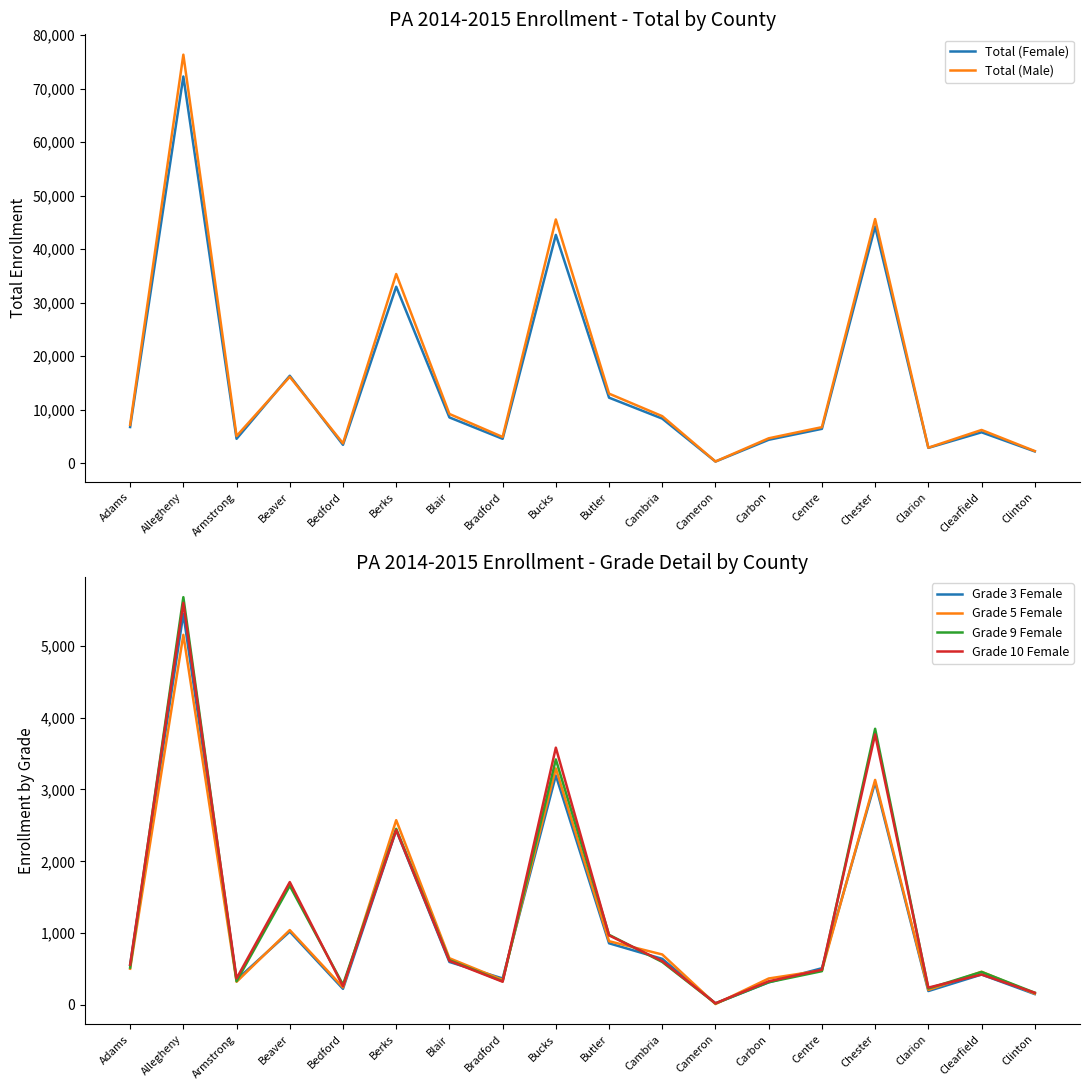

Reading left to right, list all the values displayed in this chart.

Total (Female): 6750	72282	4546	16329	3423	32986	8544	4545	42674	12238	8322	293	4365	6412	44228	2852	5765	2190
Total (Male): 7145	76361	5061	16137	3703	35356	9192	4884	45552	12989	8776	307	4642	6723	45629	2887	6200	2259
Grade 3 Female: 559	5445	351	1022	225	2433	599	369	3195	859	642	22	315	512	3099	194	424	152
Grade 5 Female: 505	5153	323	1043	245	2573	651	349	3293	888	703	13	369	482	3133	210	463	158
Grade 9 Female: 521	5677	331	1659	283	2452	624	330	3418	977	599	22	317	471	3845	230	460	171
Grade 10 Female: 561	5597	370	1711	261	2437	614	324	3582	969	610	24	330	491	3767	242	424	170